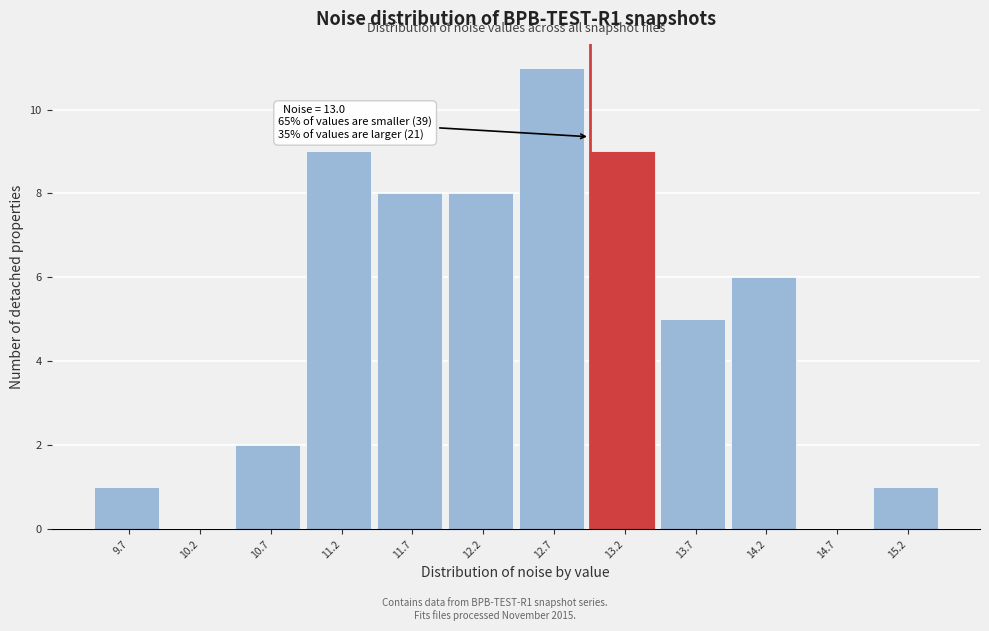

Over which range of the x-axis is the bar tallest?

12.5 to 13.0